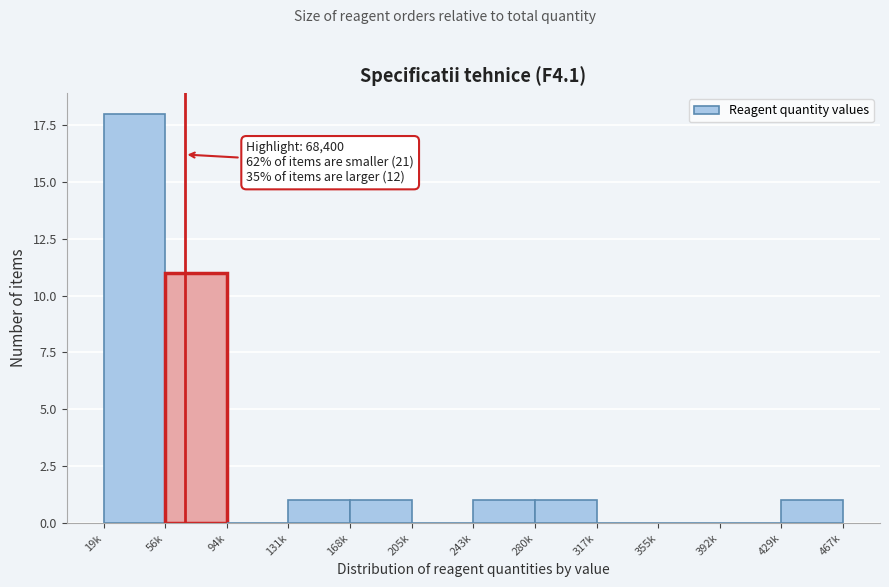

Reading right to left, list all the values displayed in this chart.

429k=1	392k=0	355k=0	317k=0	280k=1	243k=1	205k=0	168k=1	131k=1	94k=0	56k=11	19k=18